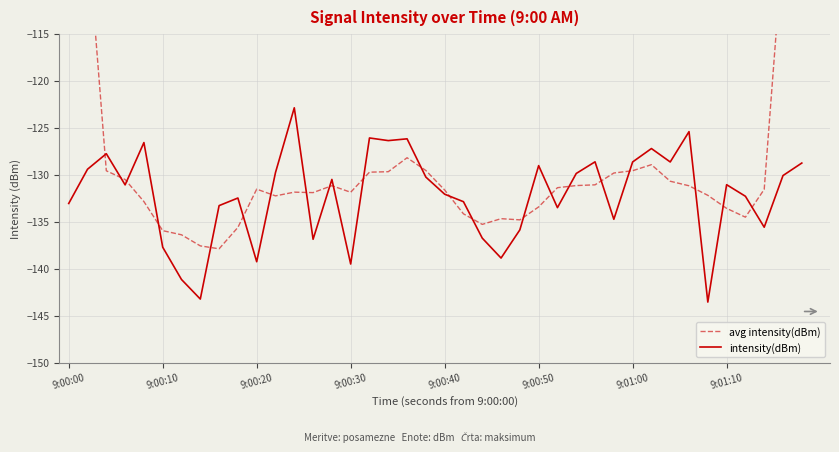

The value of intensity(dBm) at 9:01:00 is -79.0. True or false?

False